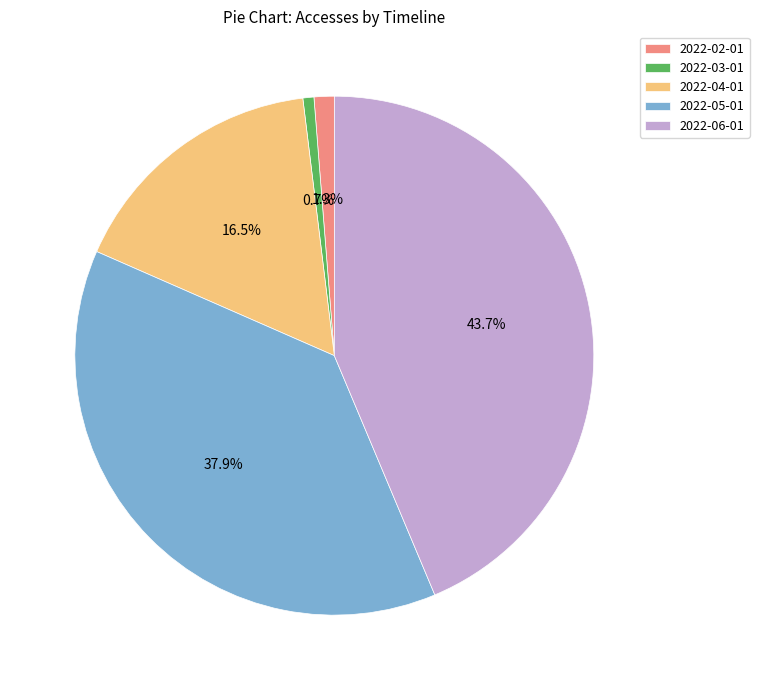

Which category has the biggest portion of the pie?

2022-06-01